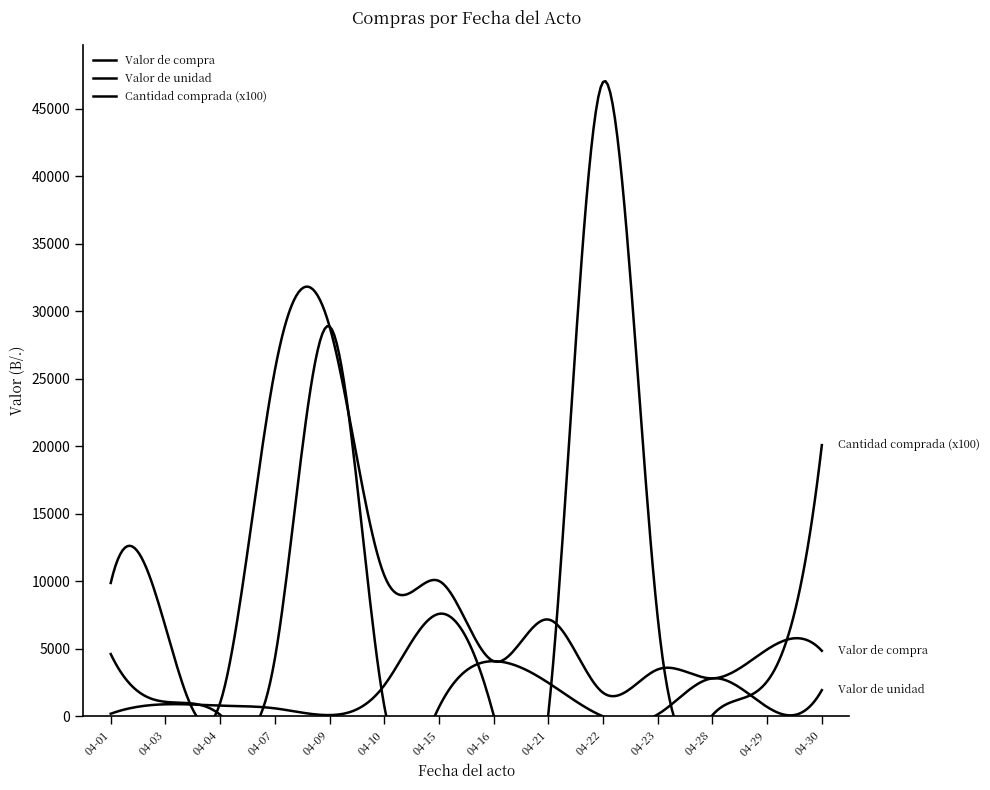

What are all the series names shown in the legend?

Valor de compra, Valor de unidad, Cantidad comprada